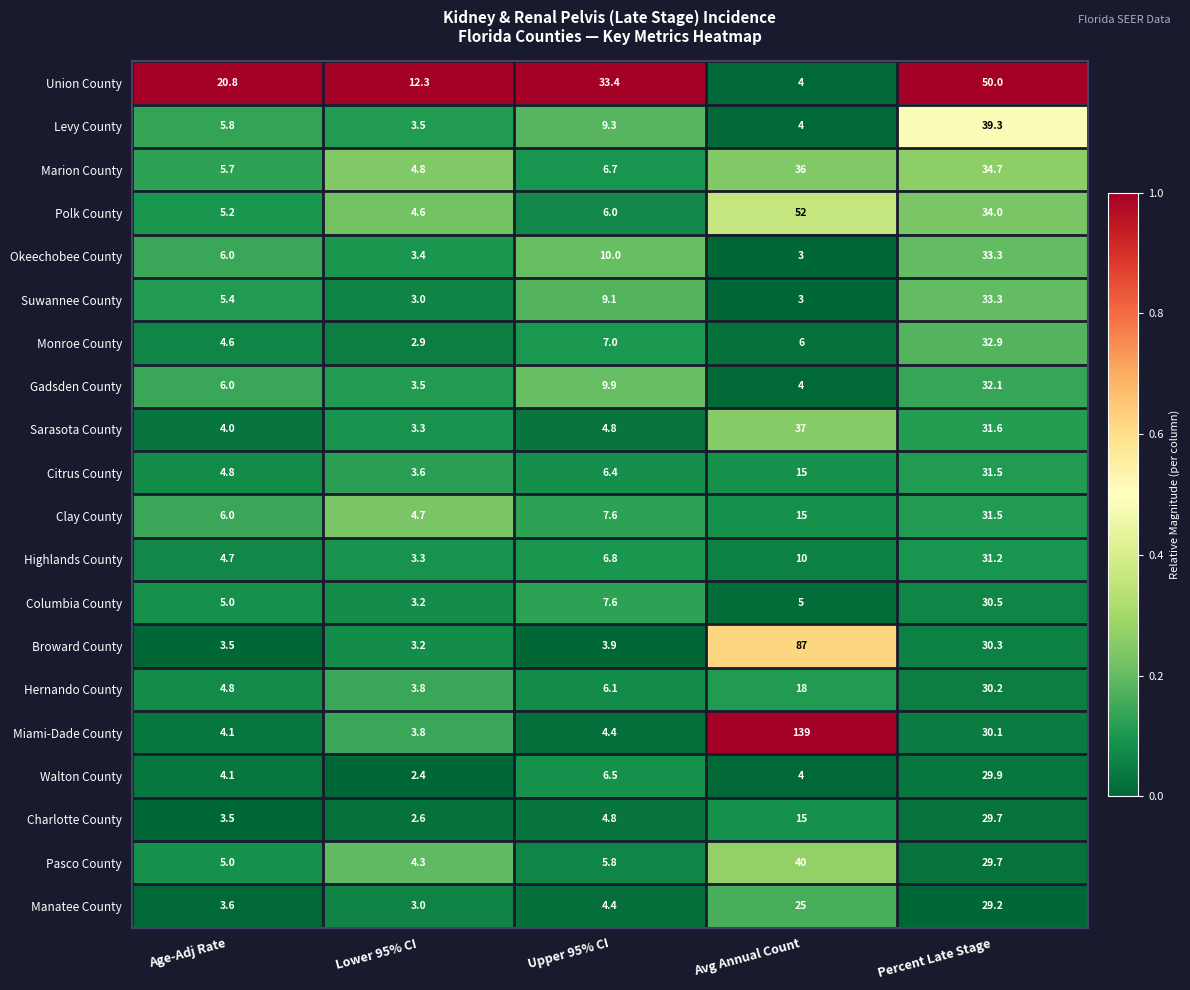

Which series changed the most between Age-Adj Rate and Percent Late Stage?

Levy County